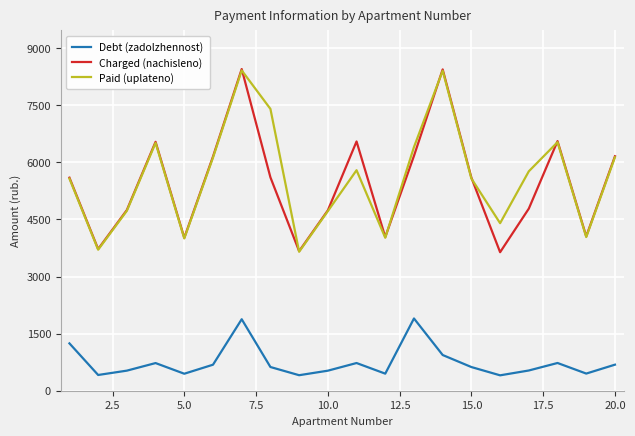

True or false: Debt (zadolzhennost) and Charged (nachisleno) intersect in this chart.

False